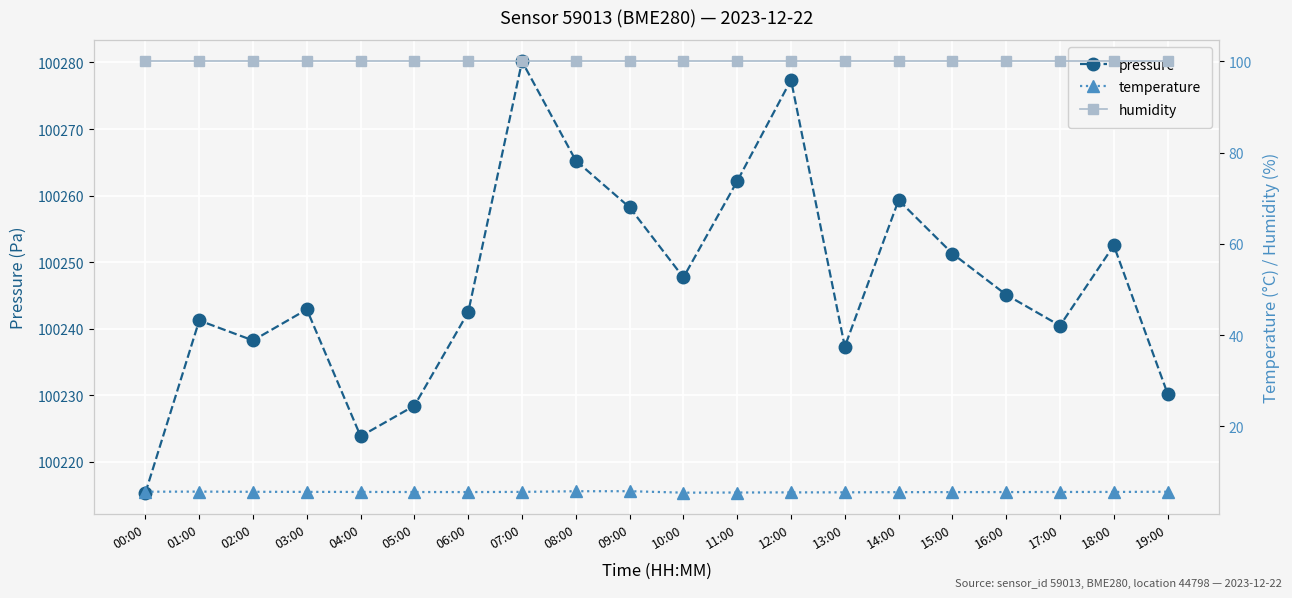

List the labels in order of humidity value, largest first.

00:00, 01:00, 02:00, 03:00, 04:00, 05:00, 06:00, 07:00, 08:00, 09:00, 10:00, 11:00, 12:00, 13:00, 14:00, 15:00, 16:00, 17:00, 18:00, 19:00